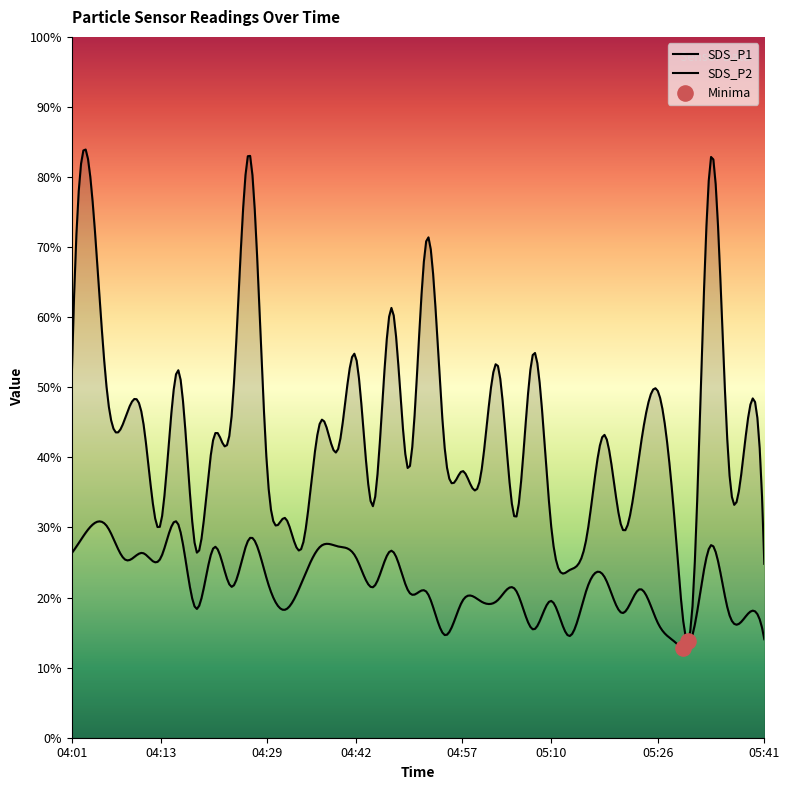

What are all the series names shown in the legend?

SDS_P1, SDS_P2